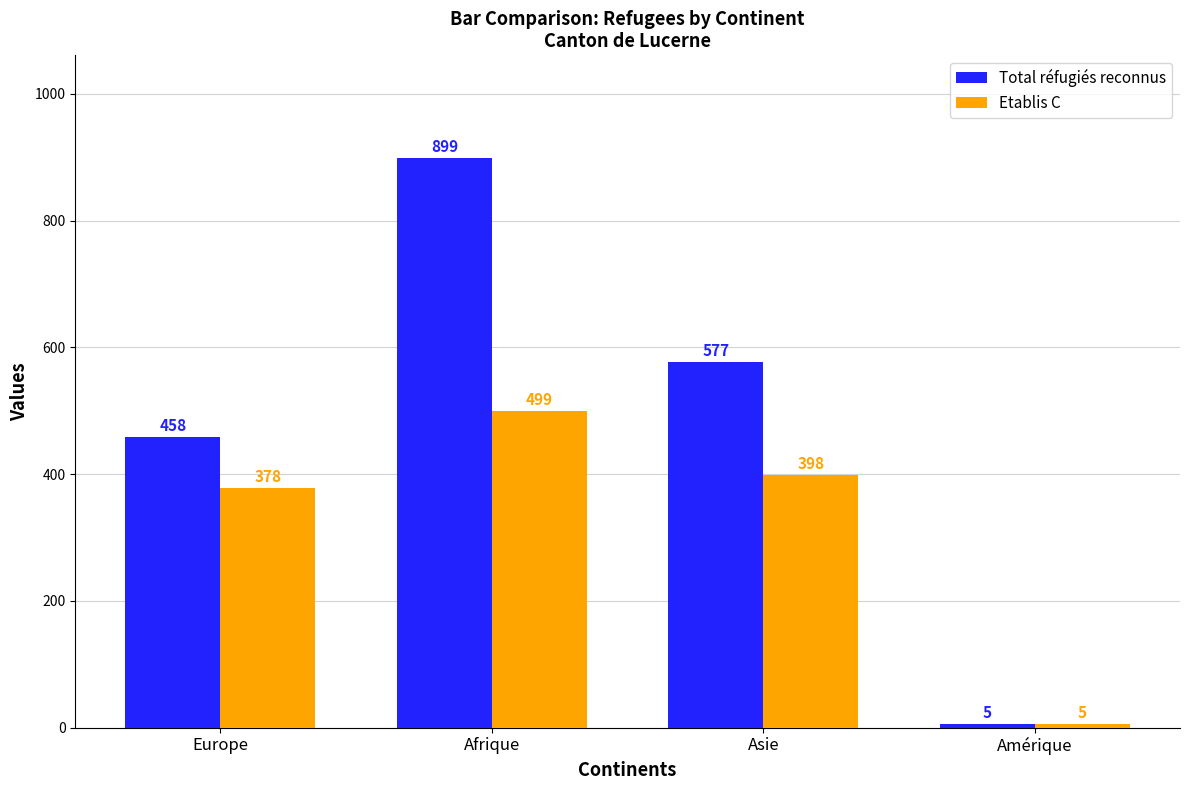

Rank the series at Europe from highest to lowest value.

Total réfugiés reconnus, Etablis C